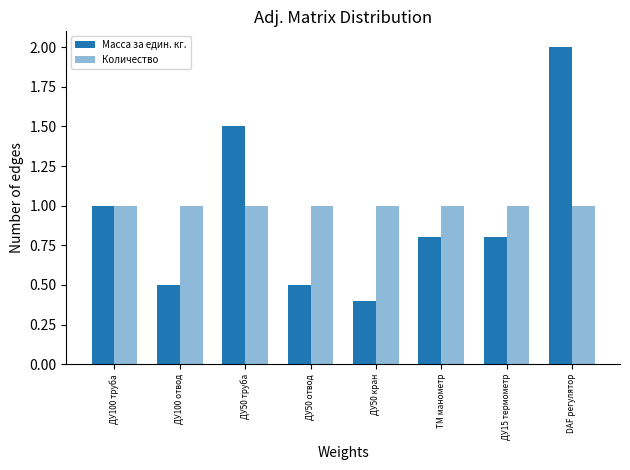

Read the Количество value at TM манометр.

1.0